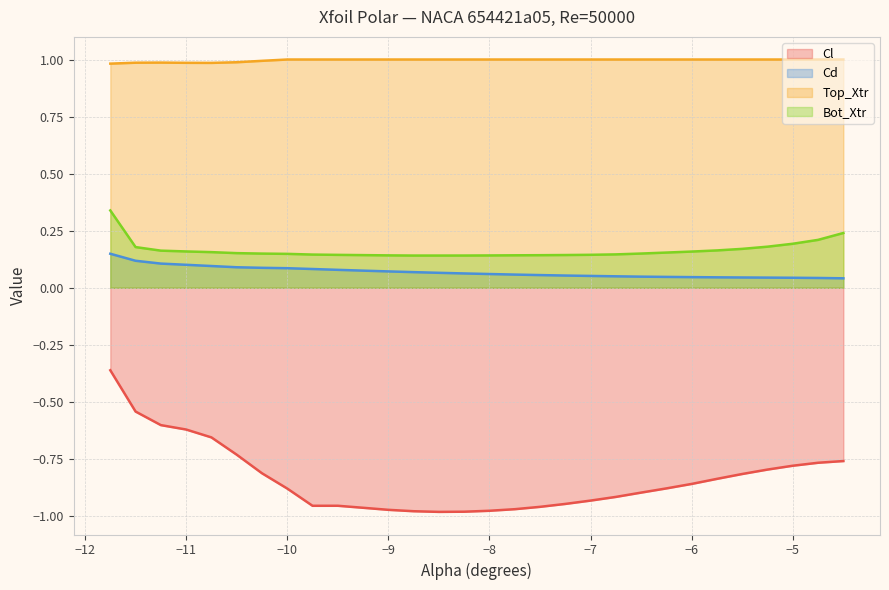

How many distinct data groups are displayed?

4